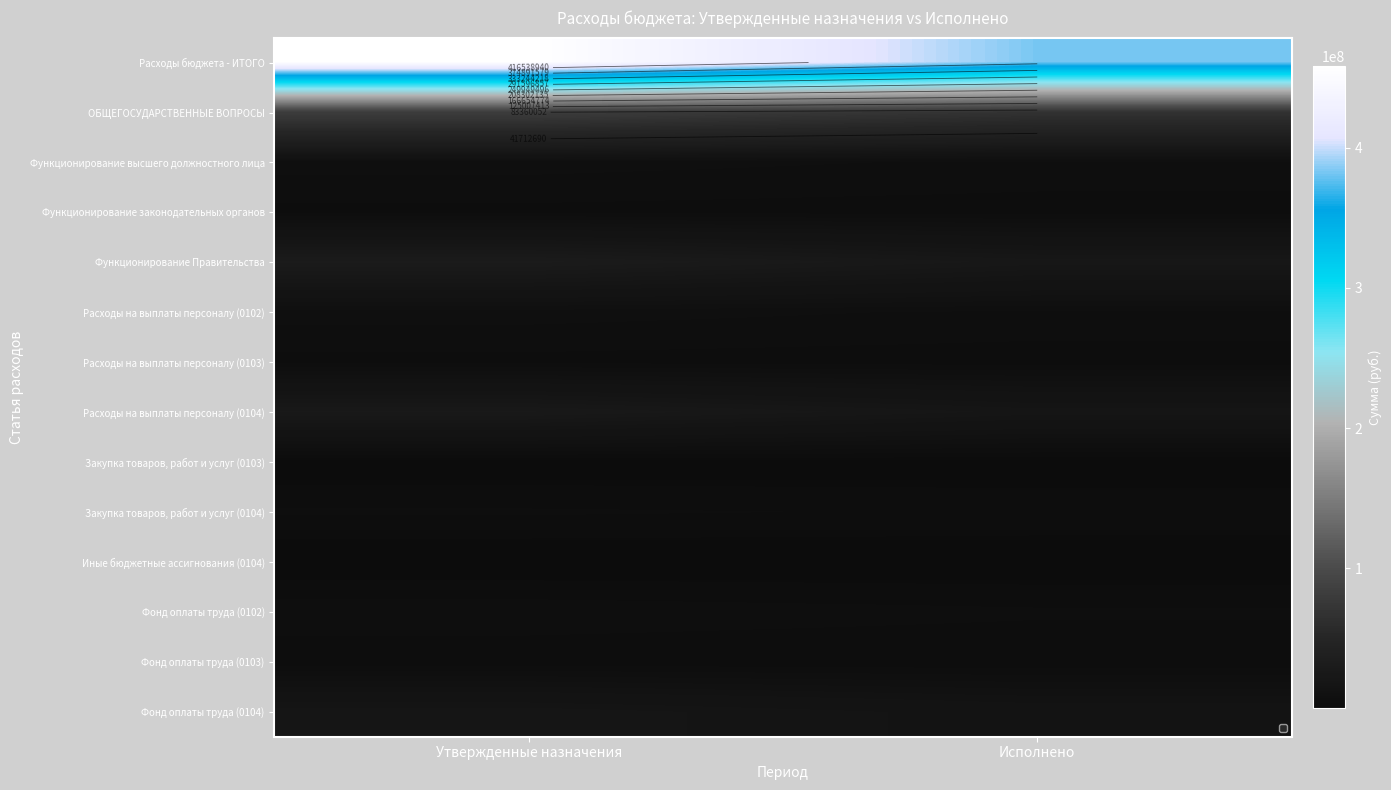

At which category does the chart reach its minimum across all series?

Исполнено